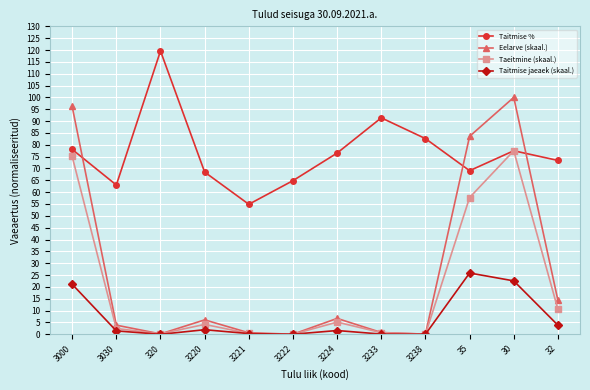

After their last crossing, which series has the higher values: Taitmise % or Eelarve (skaal.)?

Taitmise %